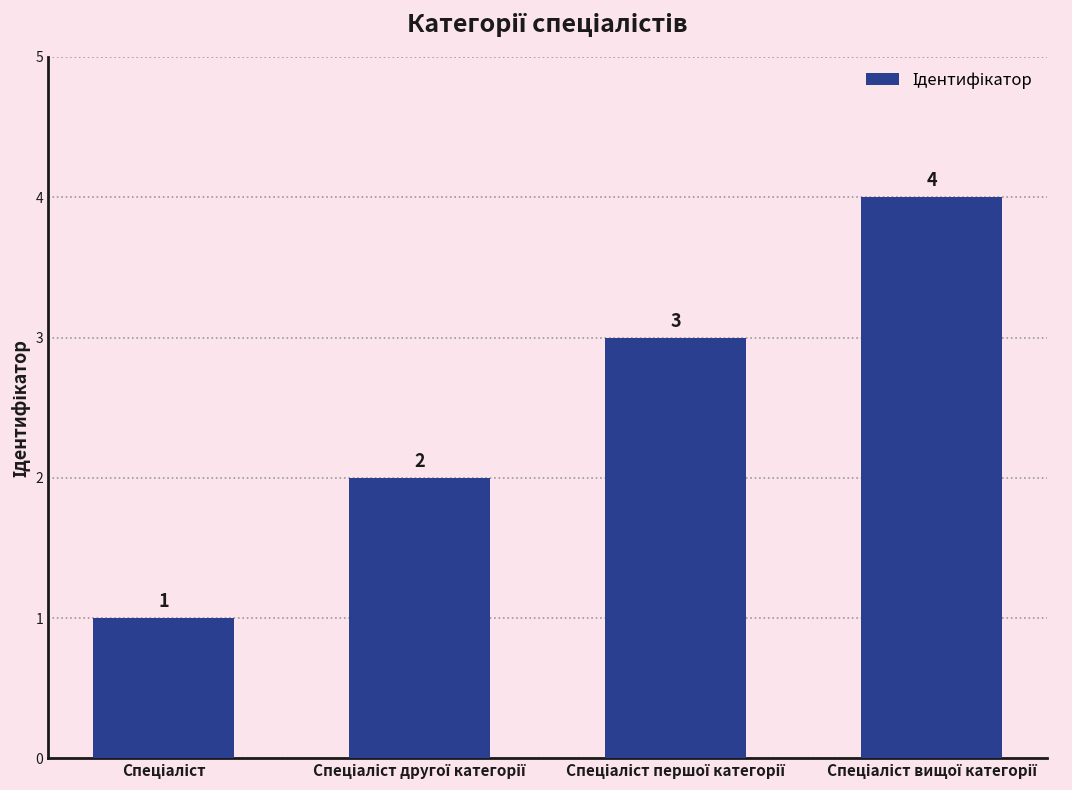

What is the difference between the maximum and minimum values?

3